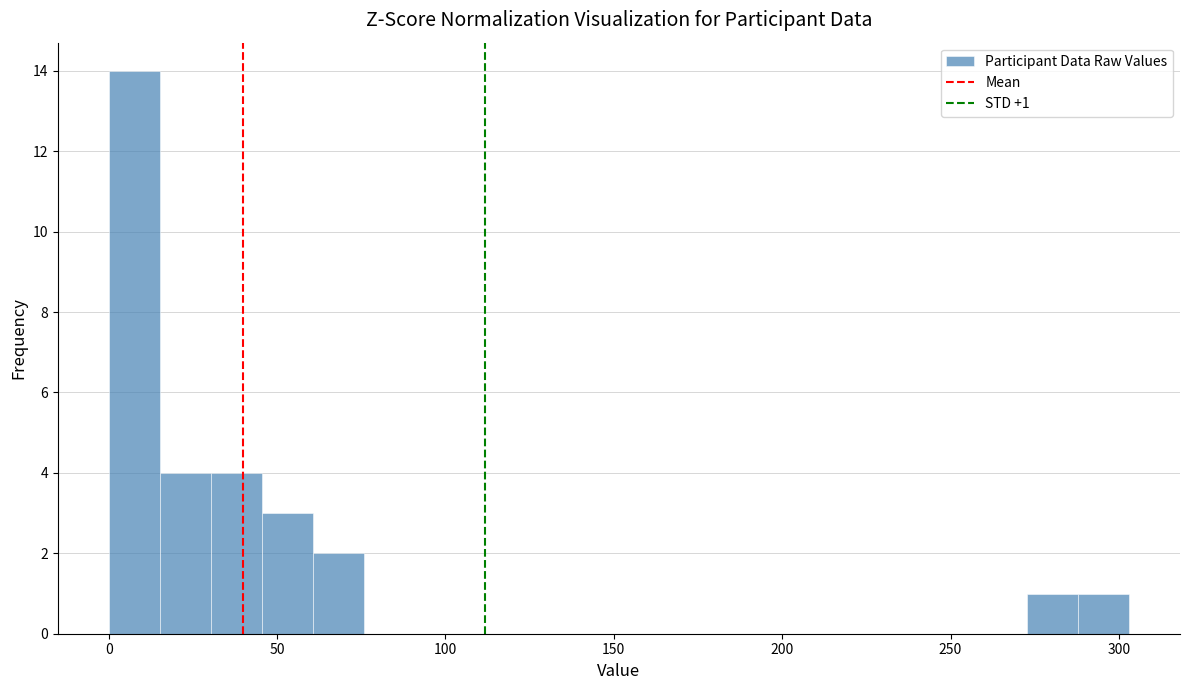

Around what value on the x-axis is the tallest bar? Give the approximate position of its centre, as read against the axis.

10